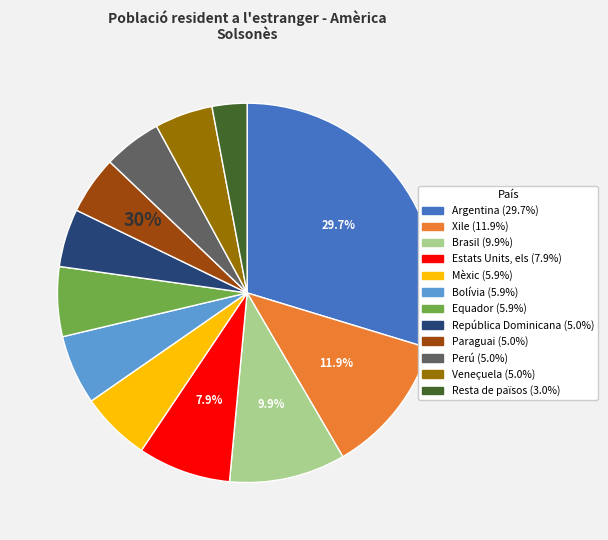

To the nearest percent, what is the average slice percentage?

8%